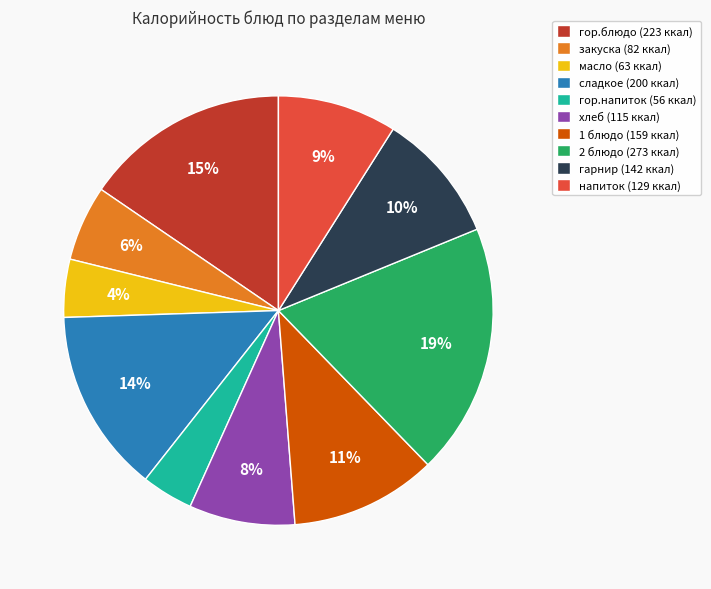

Combined, do гор.блюдо and 2 блюдо account for over 50%?

No